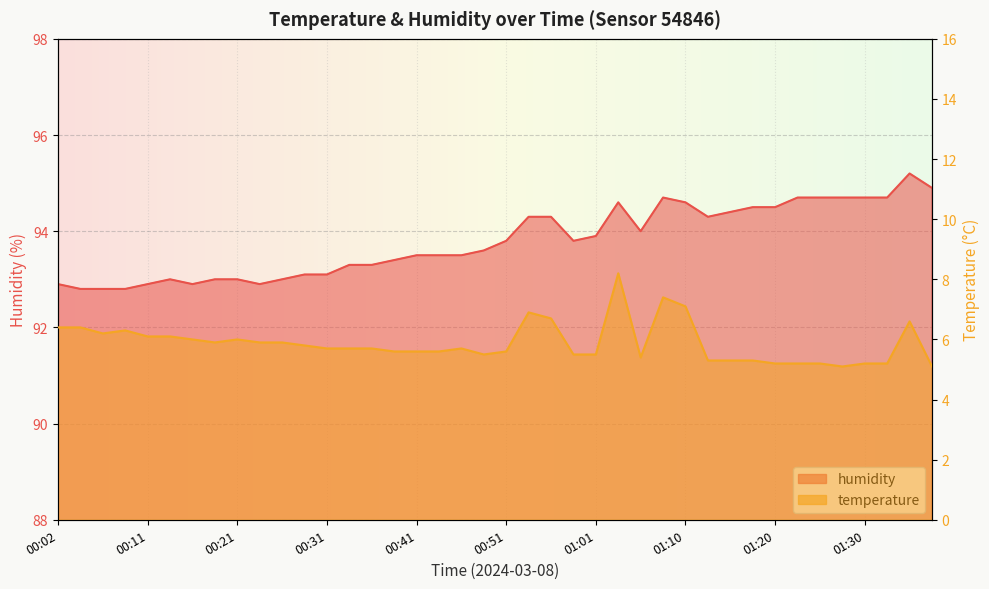

What is the value of the temperature point at the 11th from the left?

5.9